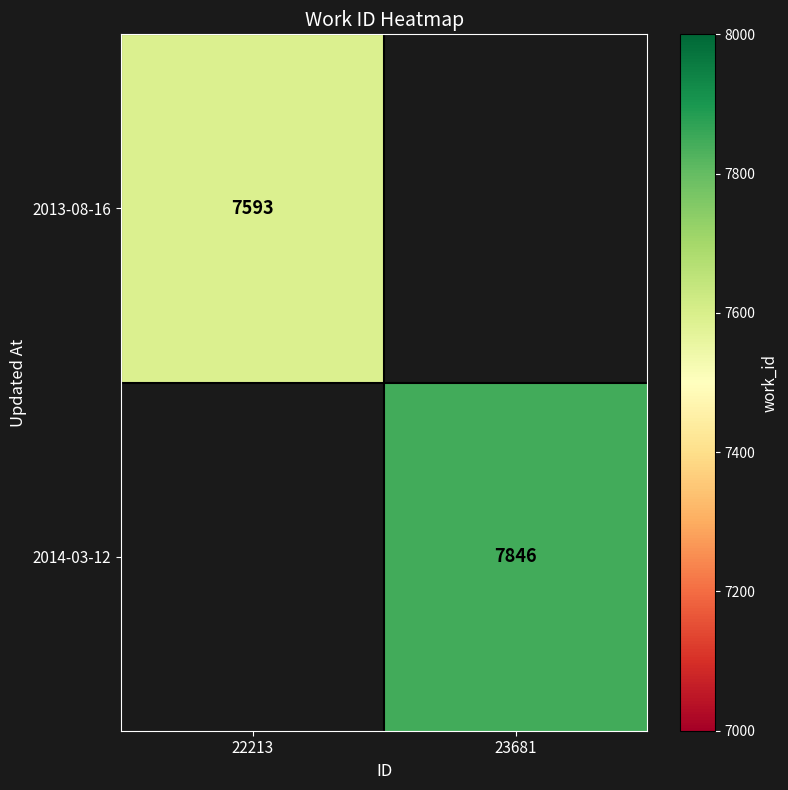

Is it true that 2014-03-12 equals 14062 at 23681?

False